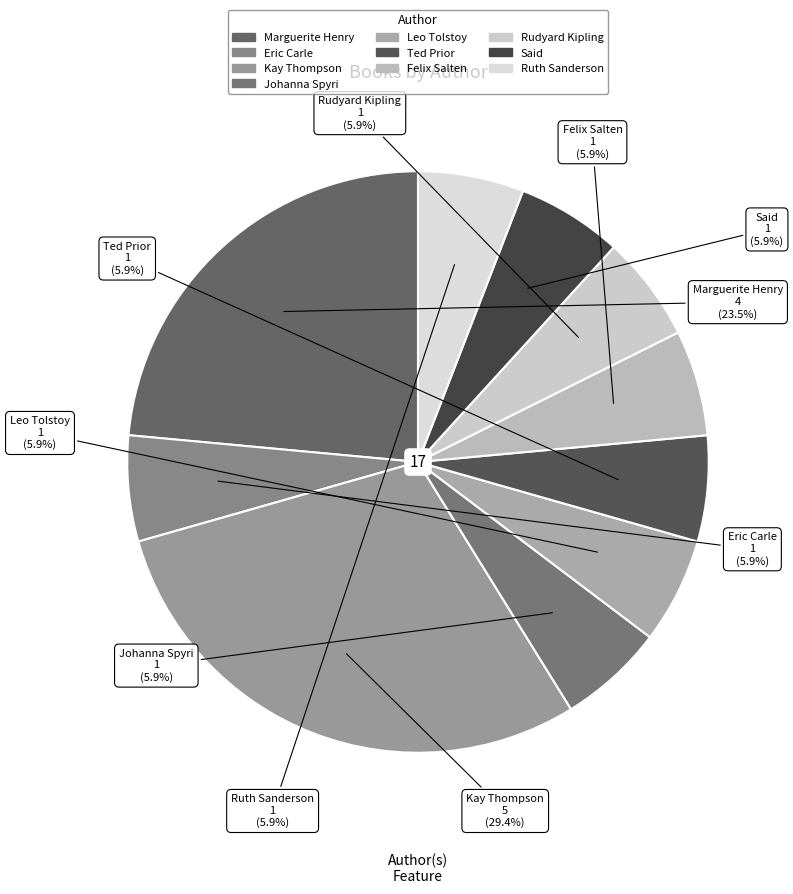

How many slices are in this pie chart?

10